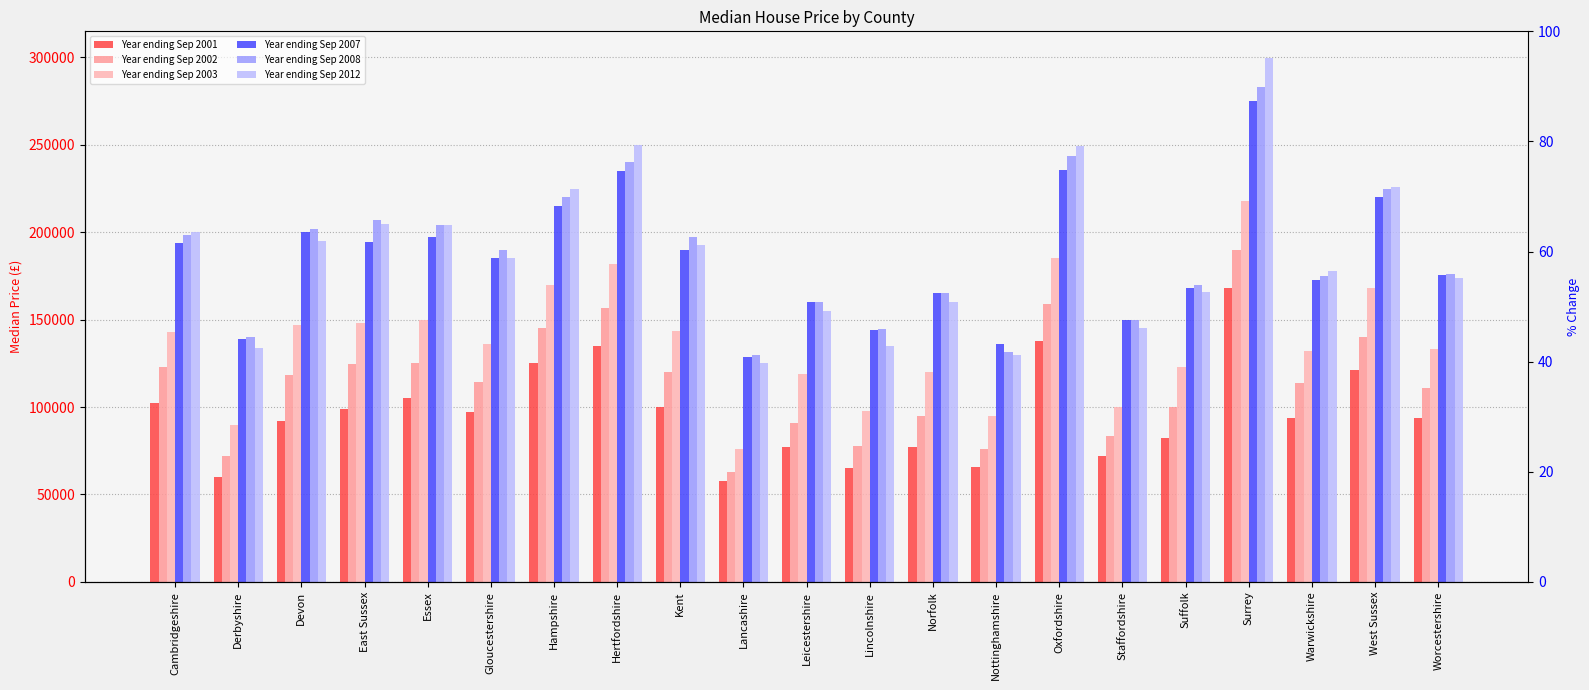

What is the total value across all series at Essex?

985495